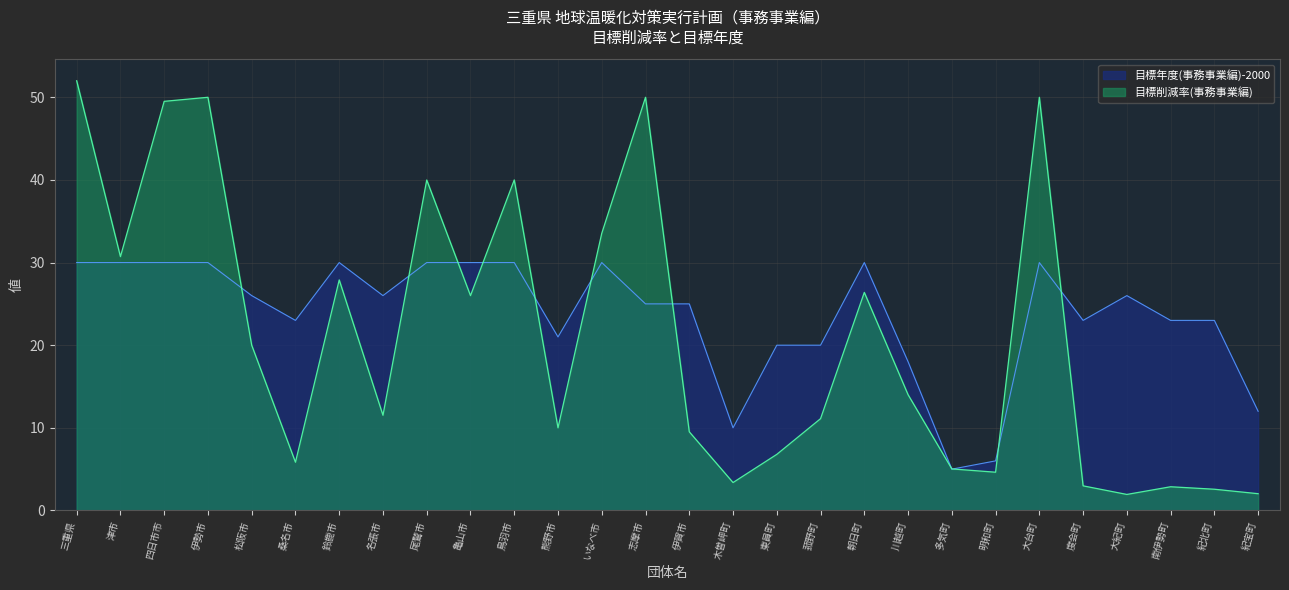

What is the label of the 19th point from the left?

朝日町